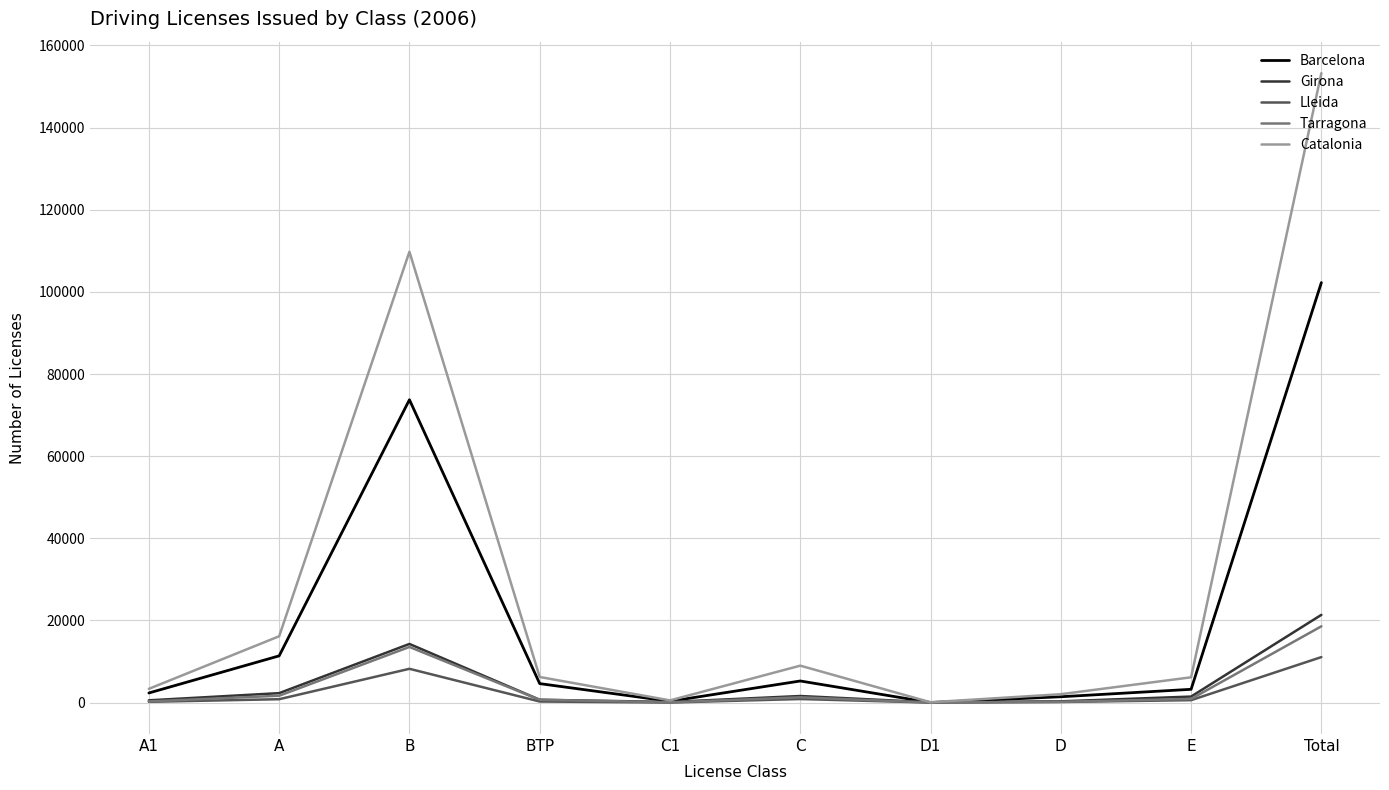

In Barcelona, how many points are higher than both neighbors (excluding endpoints)?

2